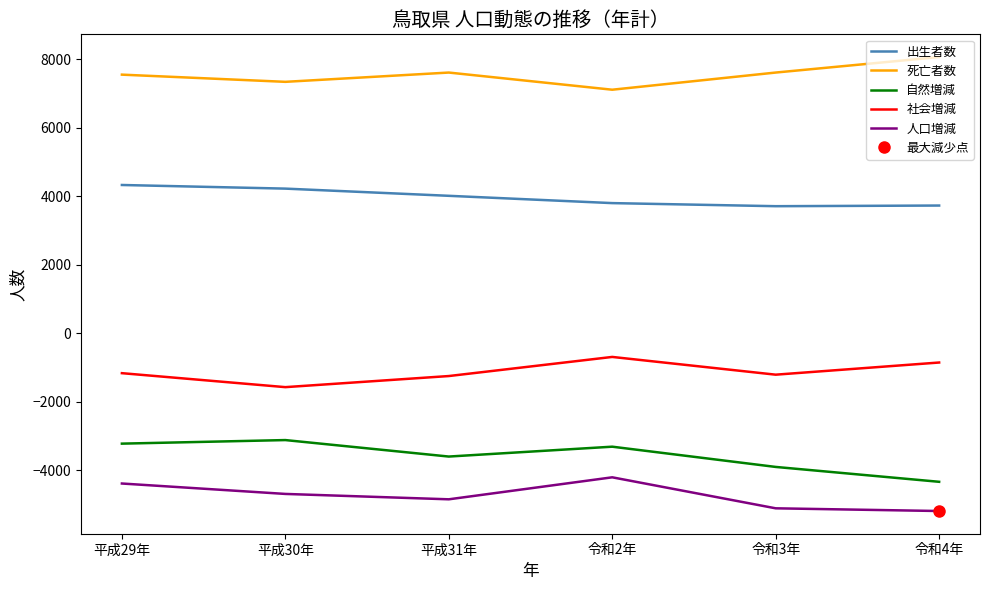

Does the chart have visible grid lines?

No